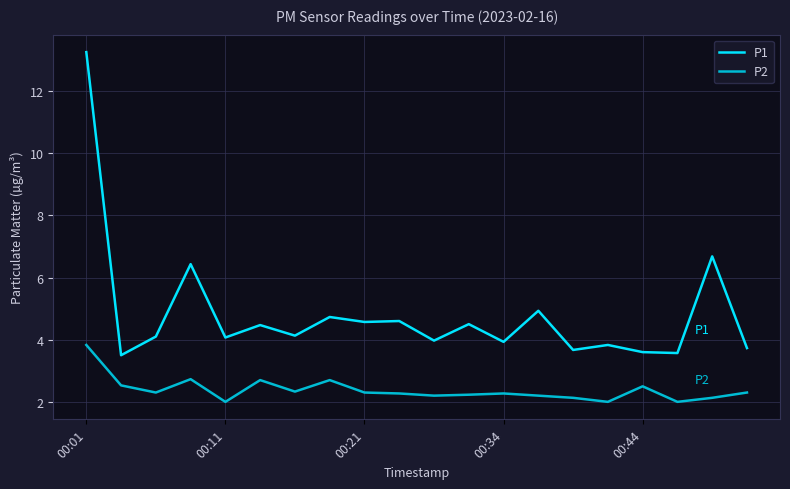

What is the highest value of the P2 series?

3.8